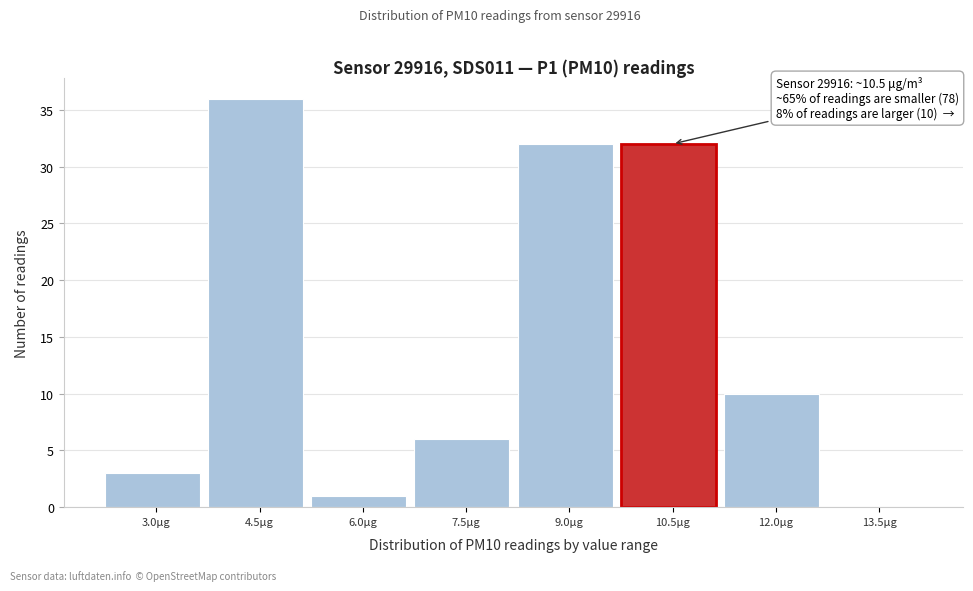

Reading left to right, list all the values displayed in this chart.

3.0μg=3	4.5μg=36	6.0μg=1	7.5μg=6	9.0μg=32	10.5μg=32	12.0μg=10	13.5μg=0